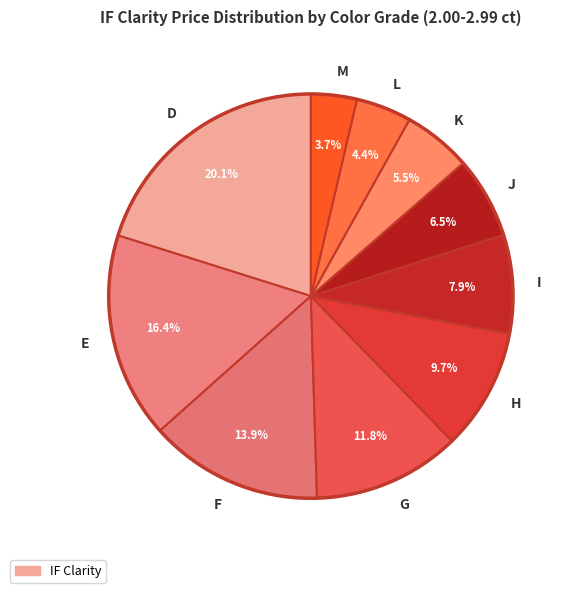

How many slices are in this pie chart?

10